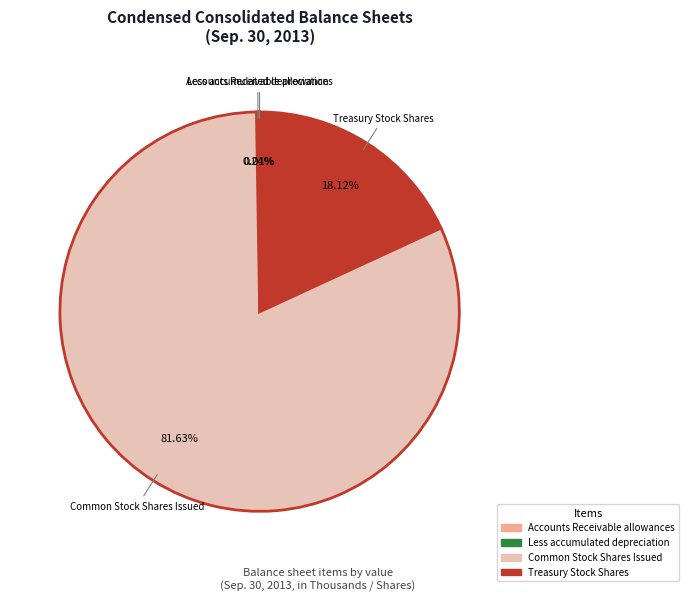

Approximately how many times larger is the value at Common Stock Shares Issued compared to Treasury Stock Shares?

4.5